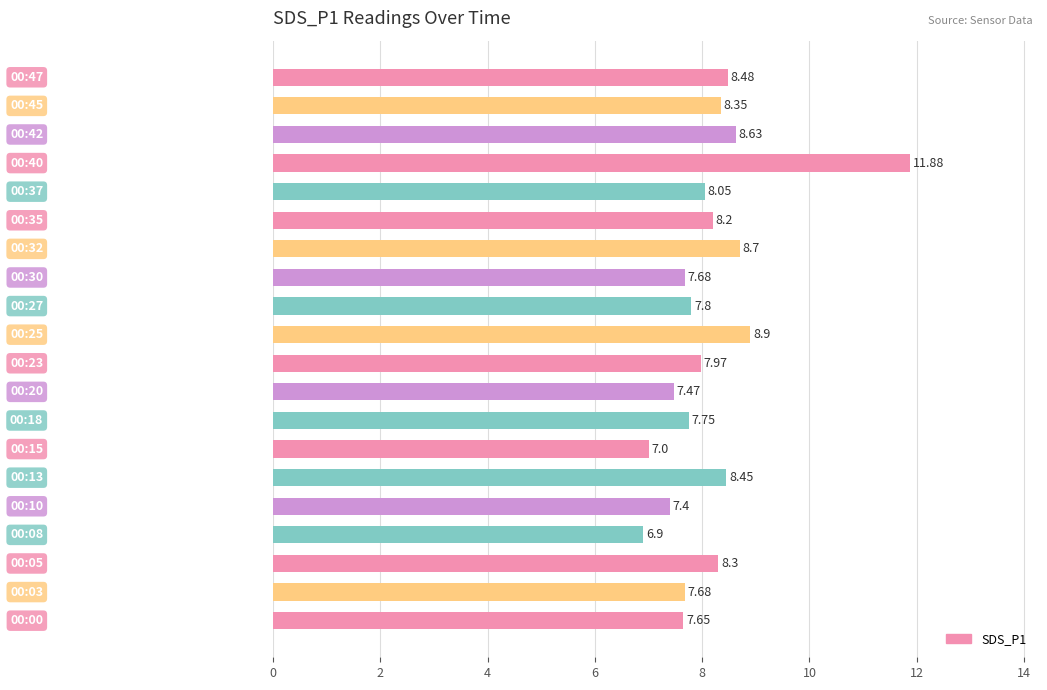

How many values are below 8?

10